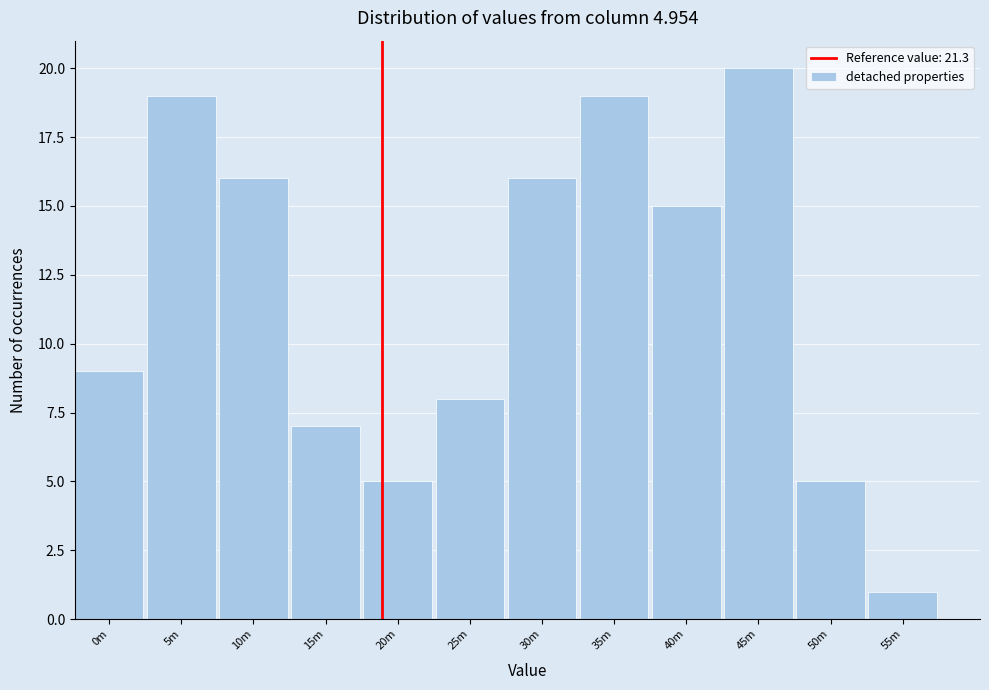

Reading right to left, extract all data points from this chart.

55m=1	50m=5	45m=20	40m=15	35m=19	30m=16	25m=8	20m=5	15m=7	10m=16	5m=19	0m=9